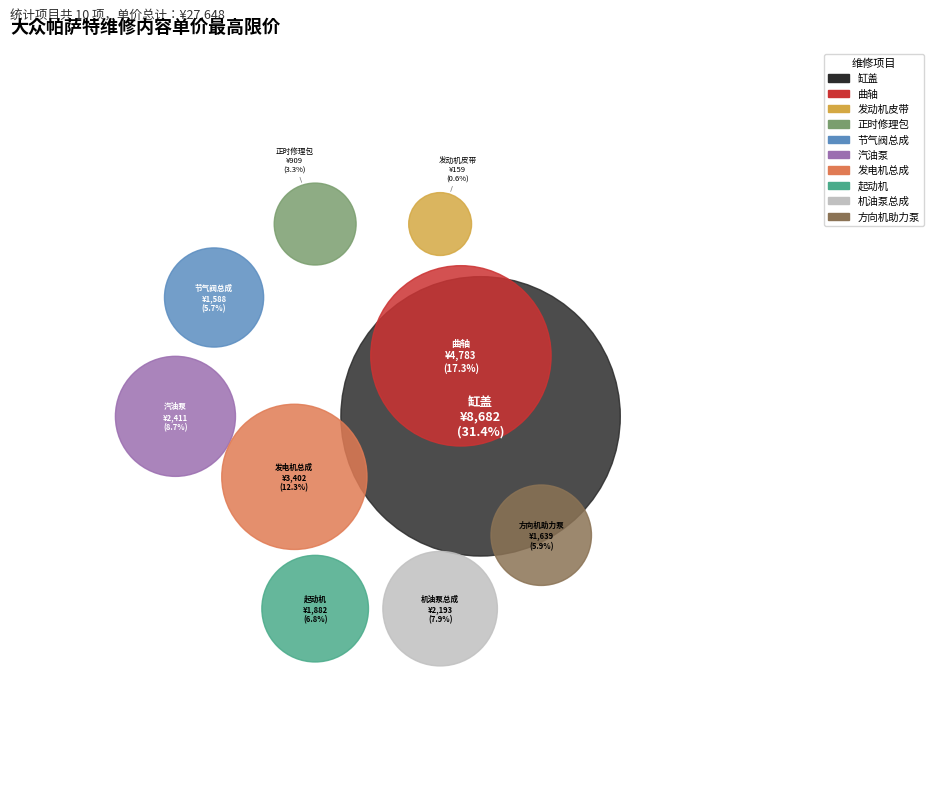

How many segments does this pie chart have?

10